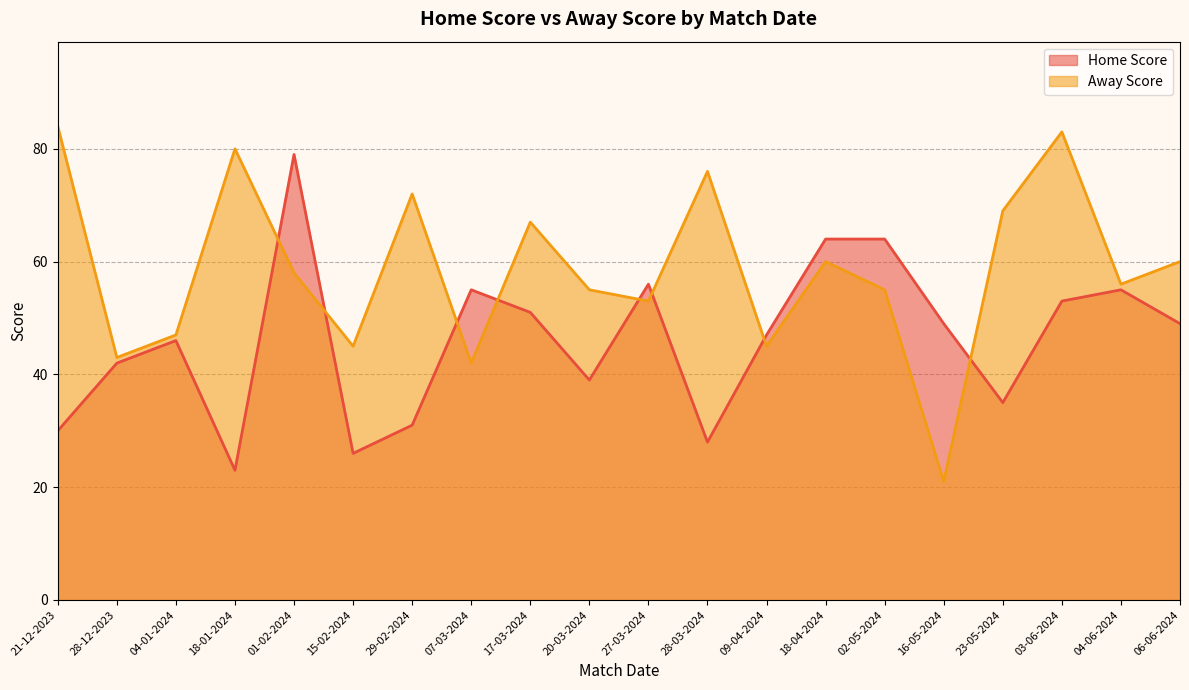

List the series in order of their overall mean, highest first.

Away Score, Home Score